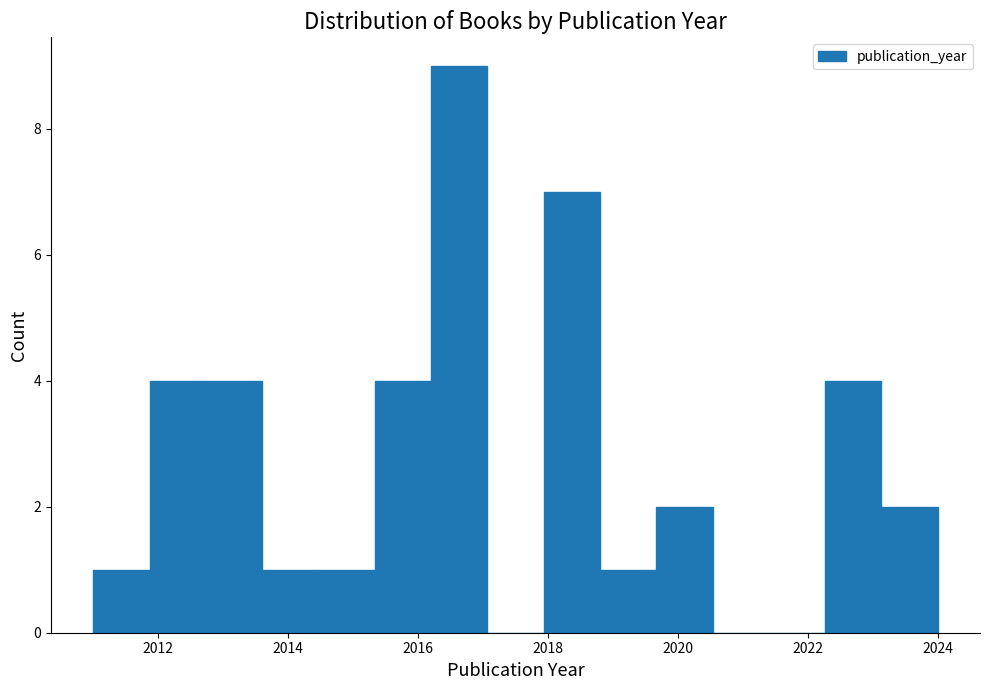

What is the height of the bar covering 2016.2 to 2017.0 on the x-axis? Neither the bar edges nor the heights are printed on the chart, so give them approximately, as read against the axes.

9